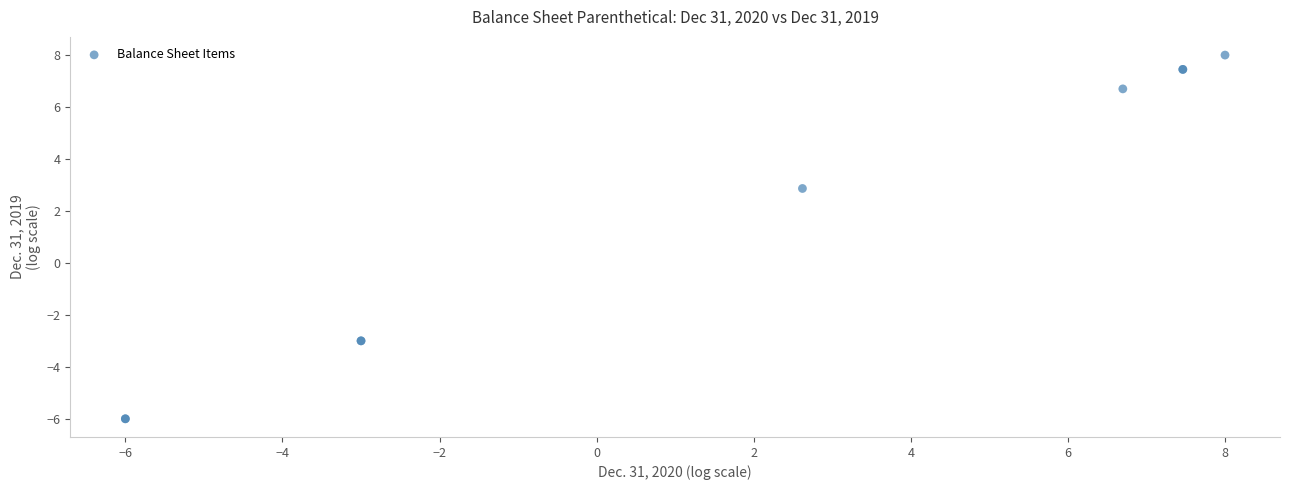

What Y value in the scatter plot is closest to 1?

2.9